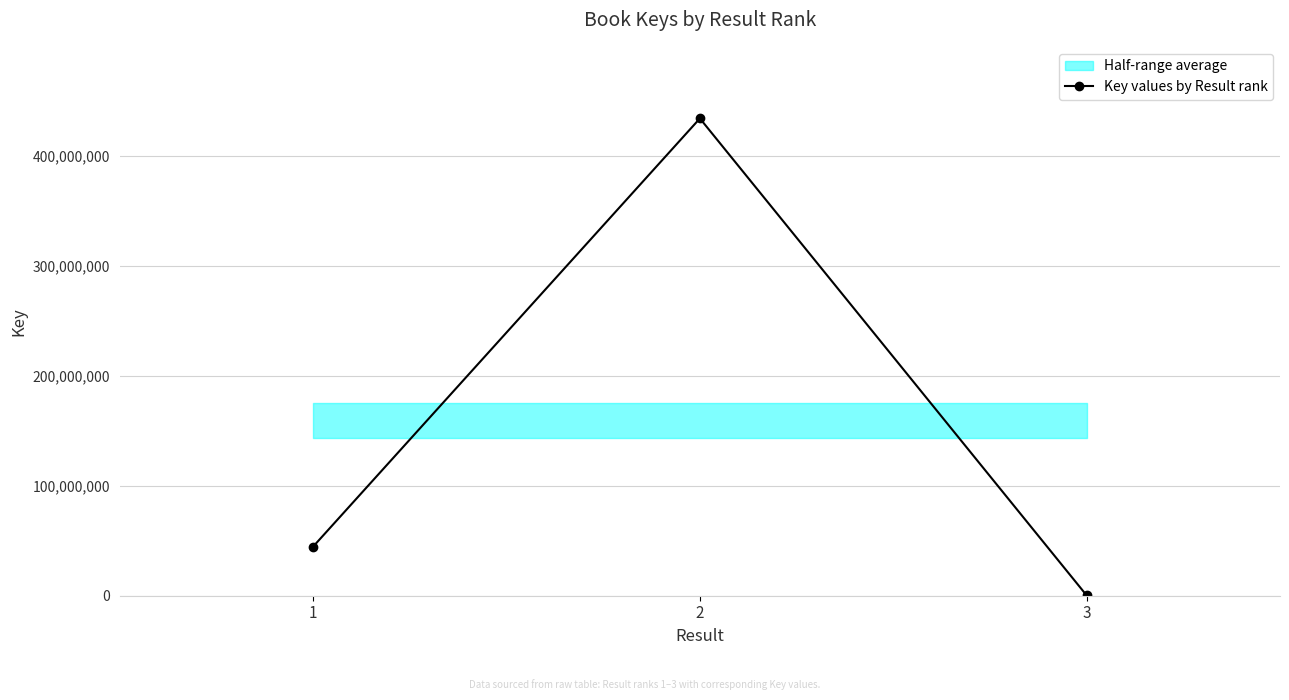

How many values exceed 44695299?

1